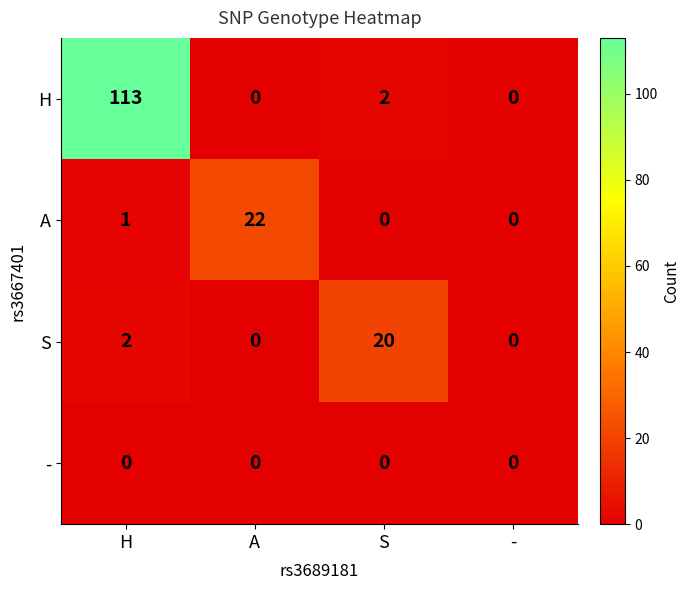

List the series in order of their peak value, lowest first.

-, S, A, H